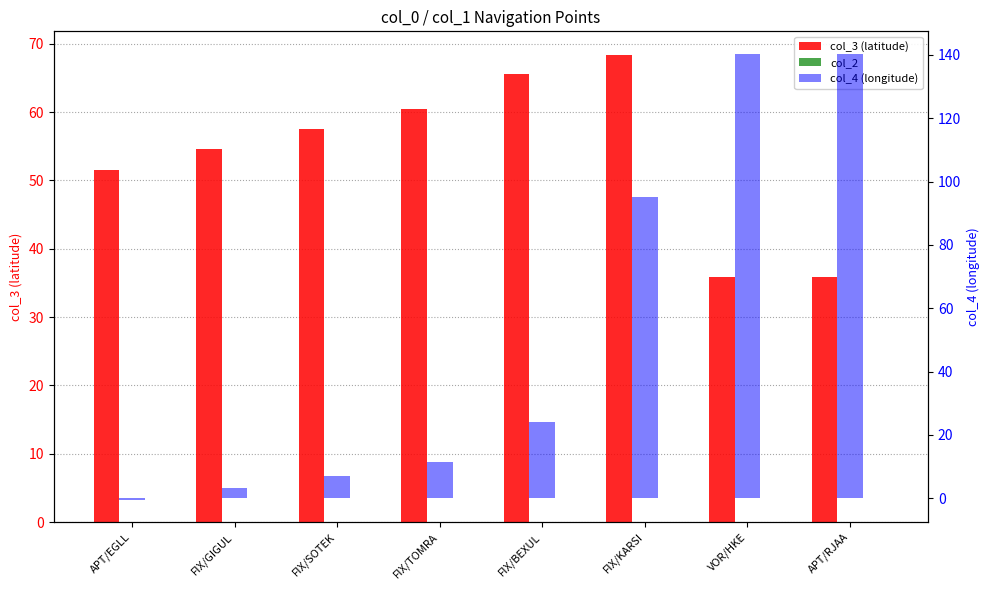

Between FIX/TOMRA and FIX/BEXUL, which is larger?

FIX/BEXUL